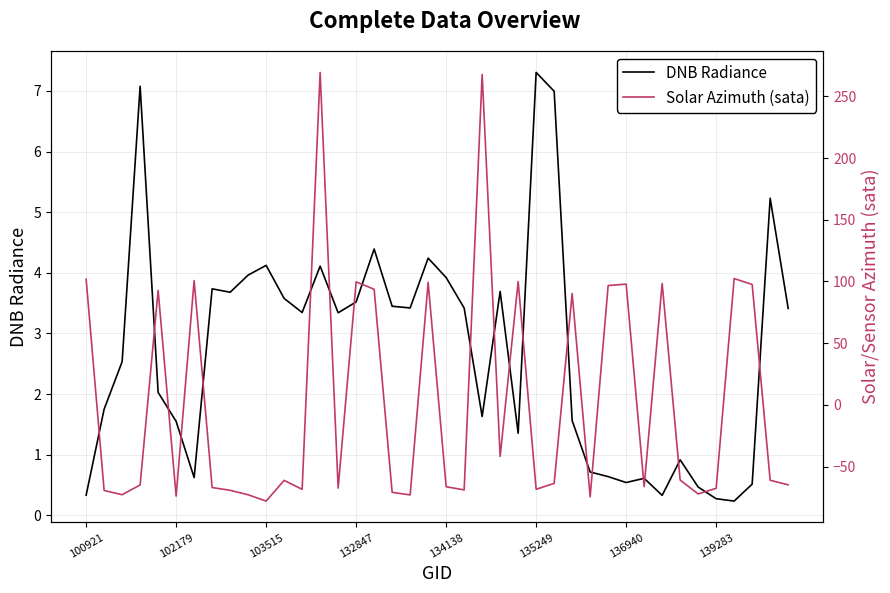

Read the DNB Radiance value at 21.

3.4